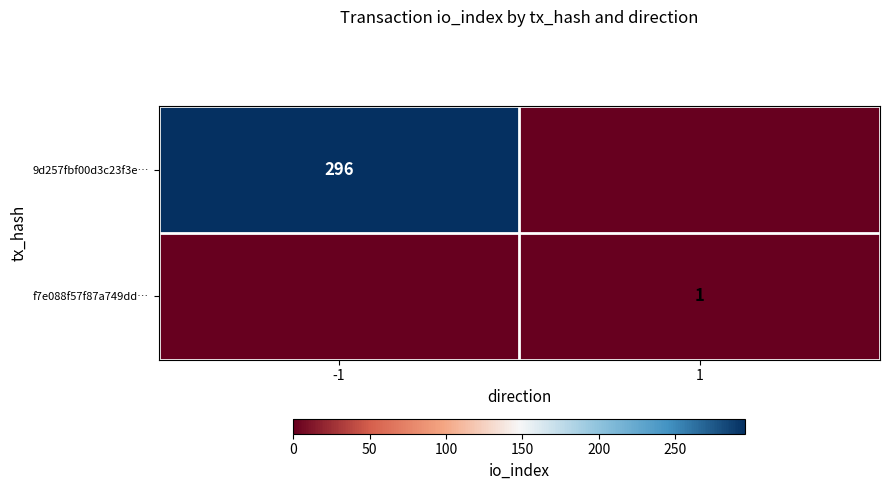

The f7e088f57f87a749dd… series shows 2 at 1. True or false?

False